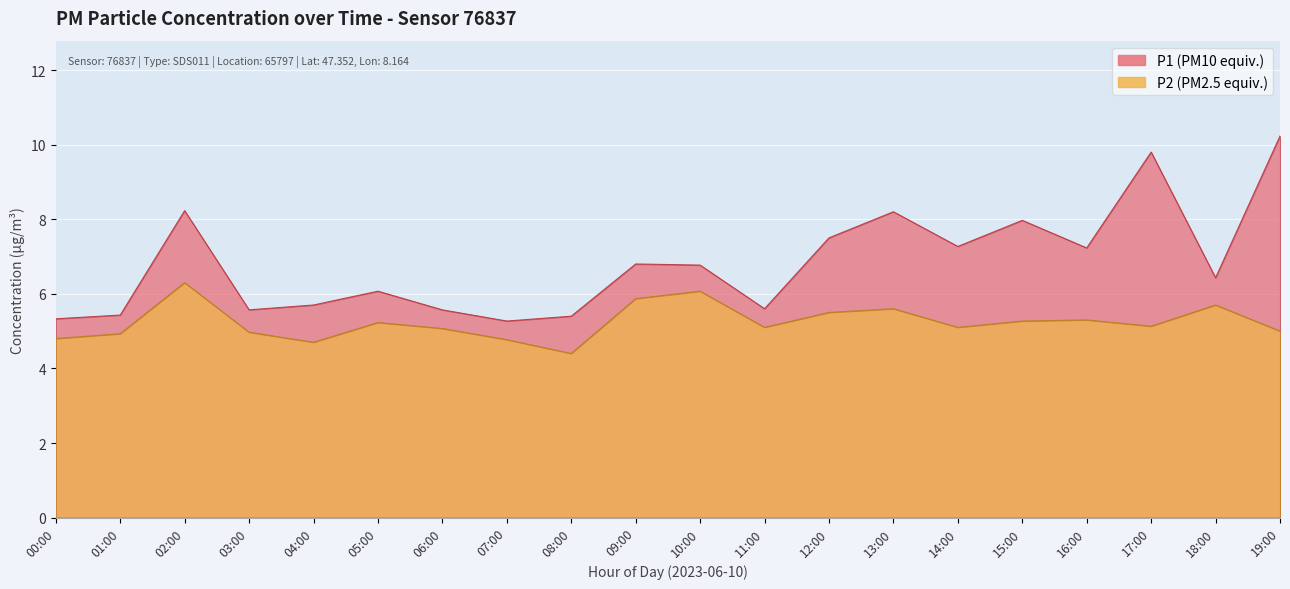

True or false: P2 and P1 intersect in this chart.

False